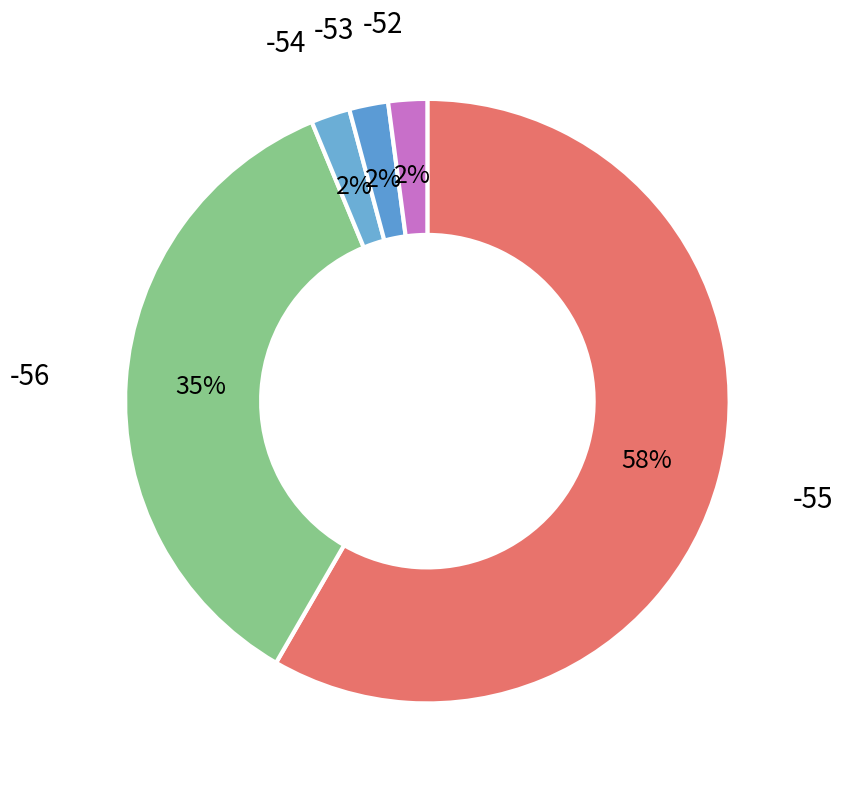

Is -53 the majority of the pie?

No